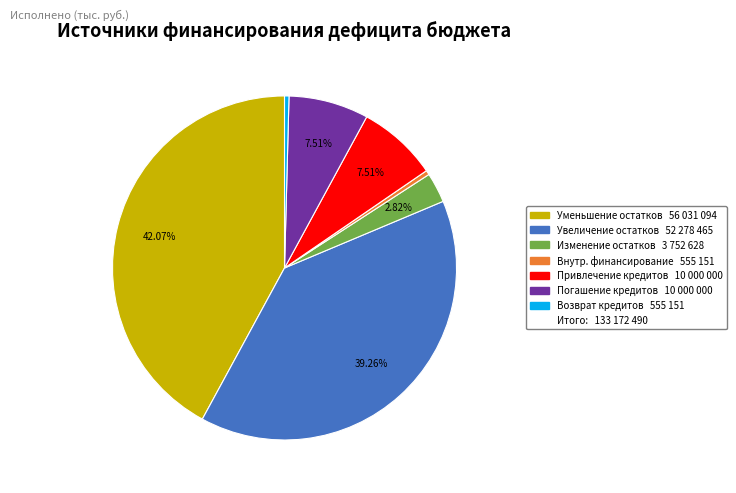

Does any single category account for the majority?

No